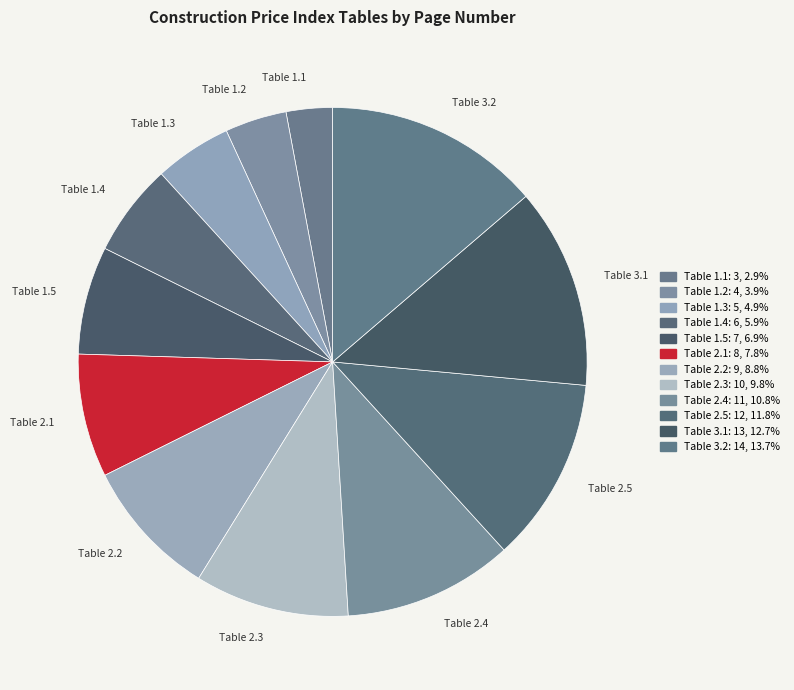

Is there a majority slice in this chart?

No